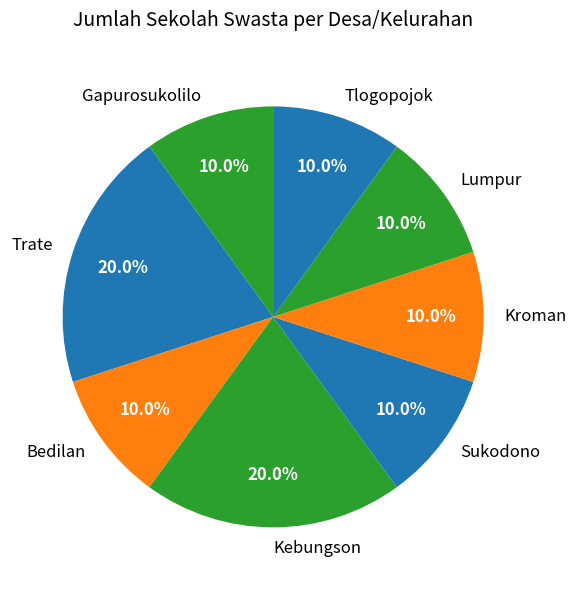

How much of the chart is everything except Kroman?

90.0%